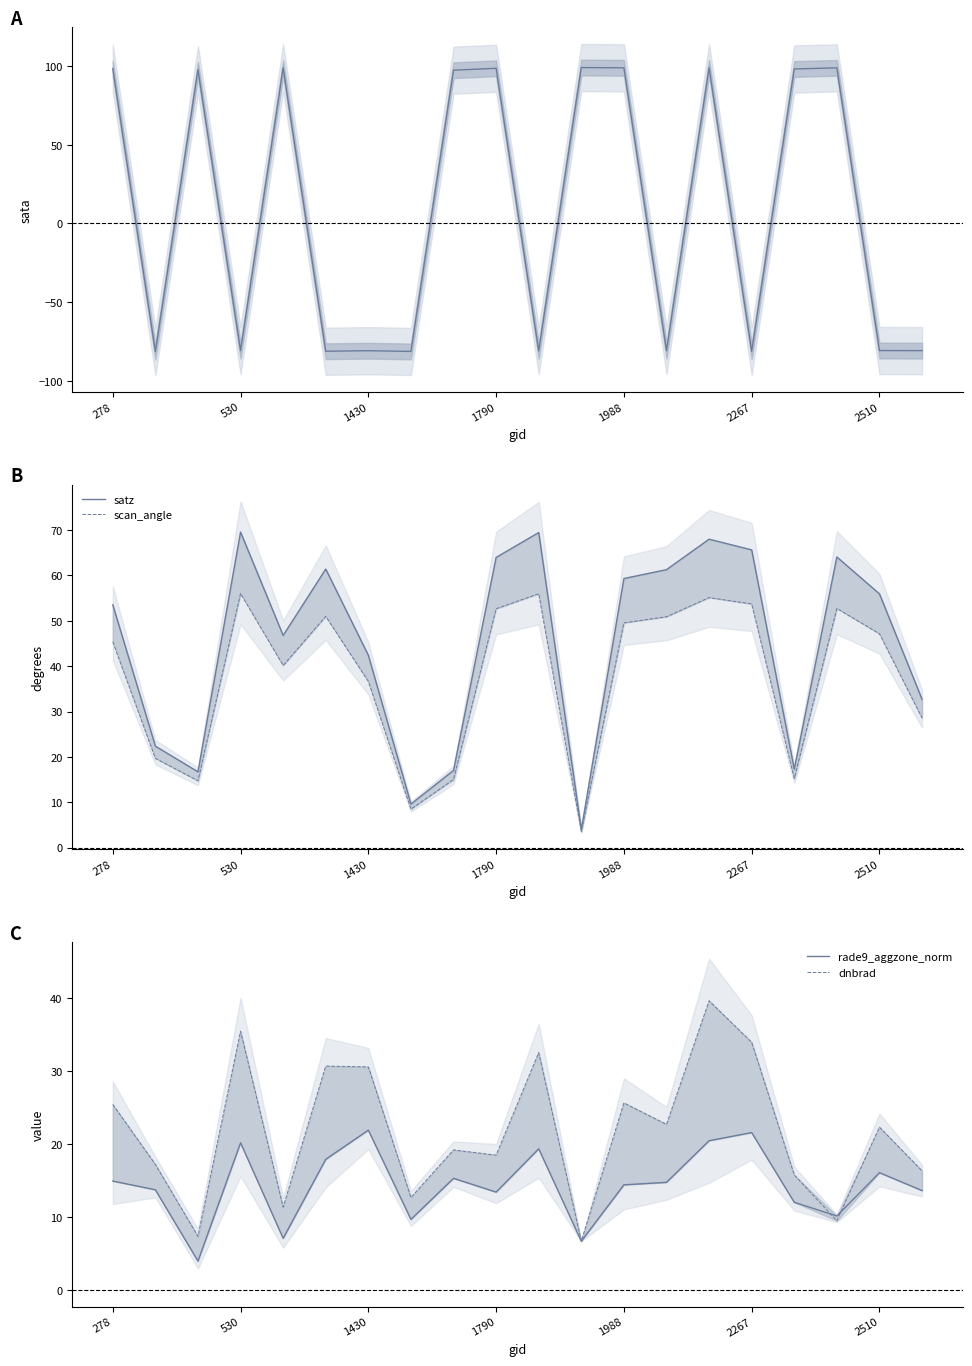

True or false: dnbrad has more than 1 interior local peaks.

True